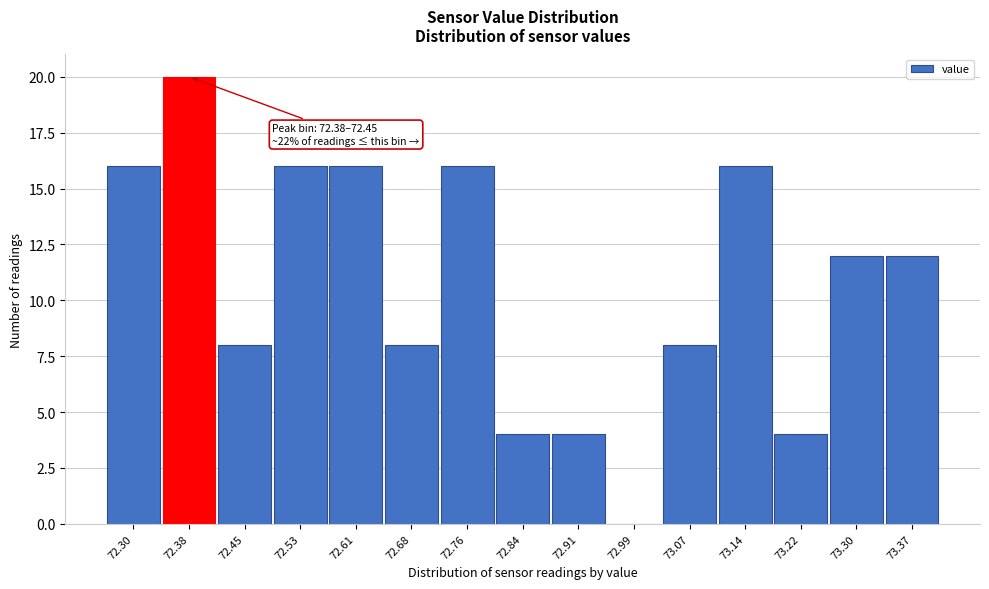

Reading right to left, extract all data points from this chart.

73.37=12	73.30=12	73.22=4	73.14=16	73.07=8	72.99=0	72.91=4	72.84=4	72.76=16	72.68=8	72.61=16	72.53=16	72.45=8	72.38=20	72.30=16